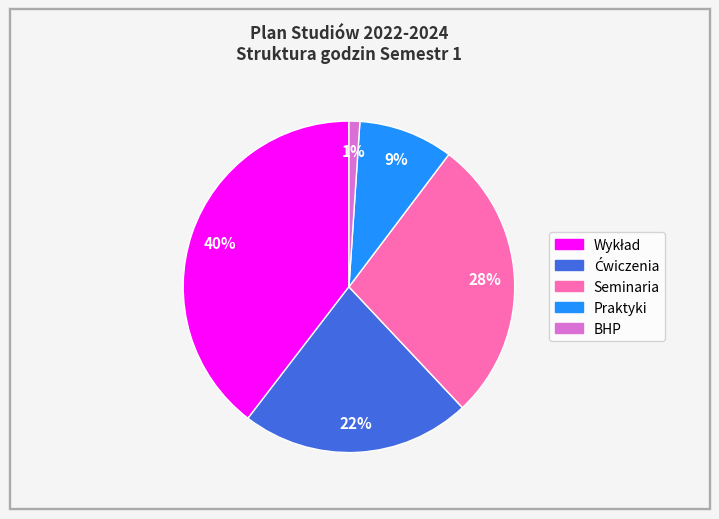

Is there a majority slice in this chart?

No